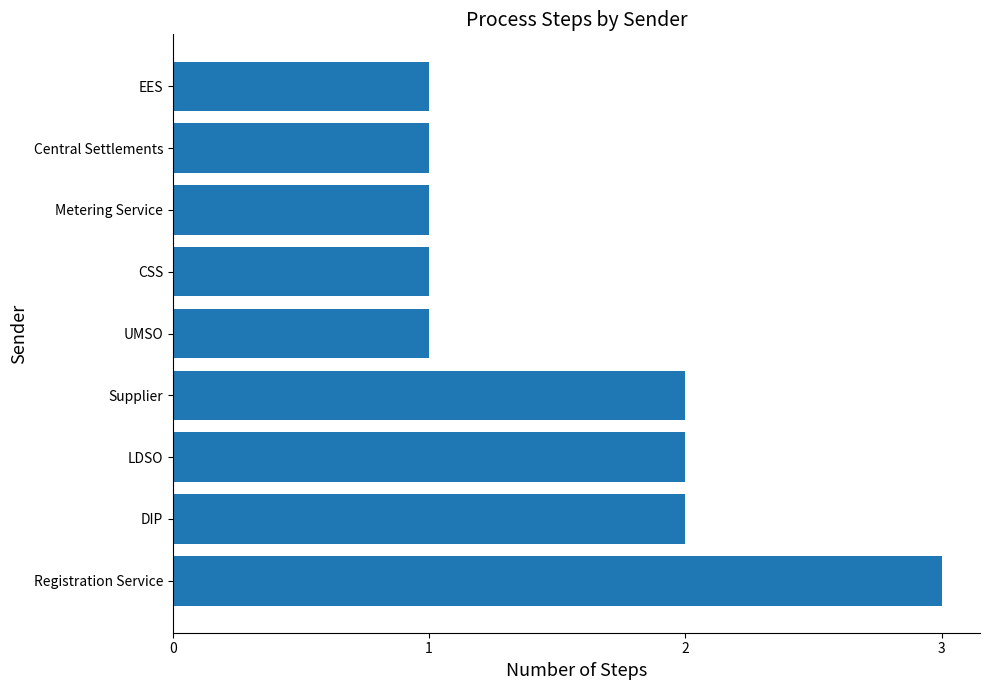

What is the smallest value displayed?

1